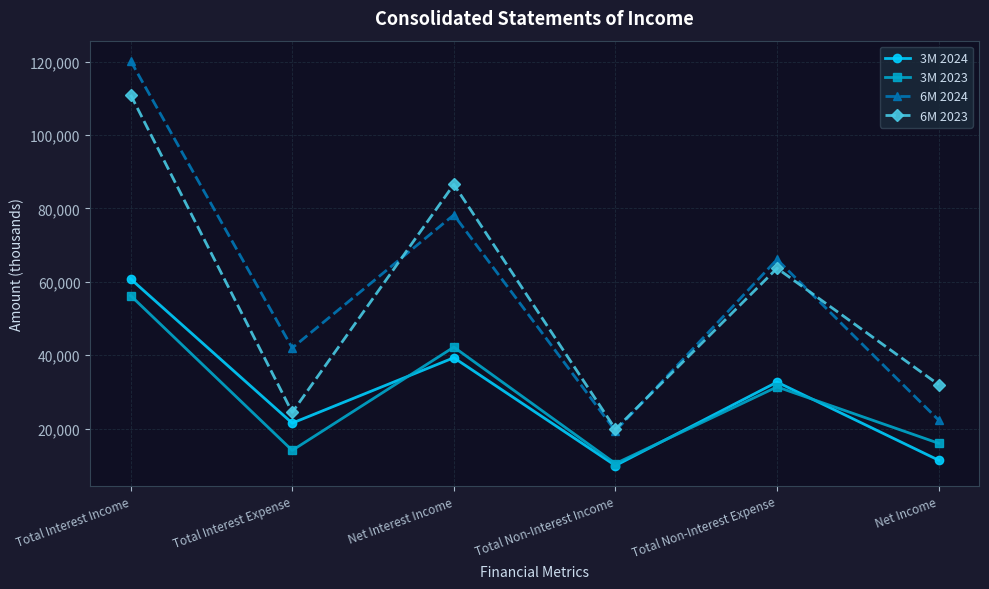

Where does the 6M 2023 series first go above 63667?

Total Interest Income